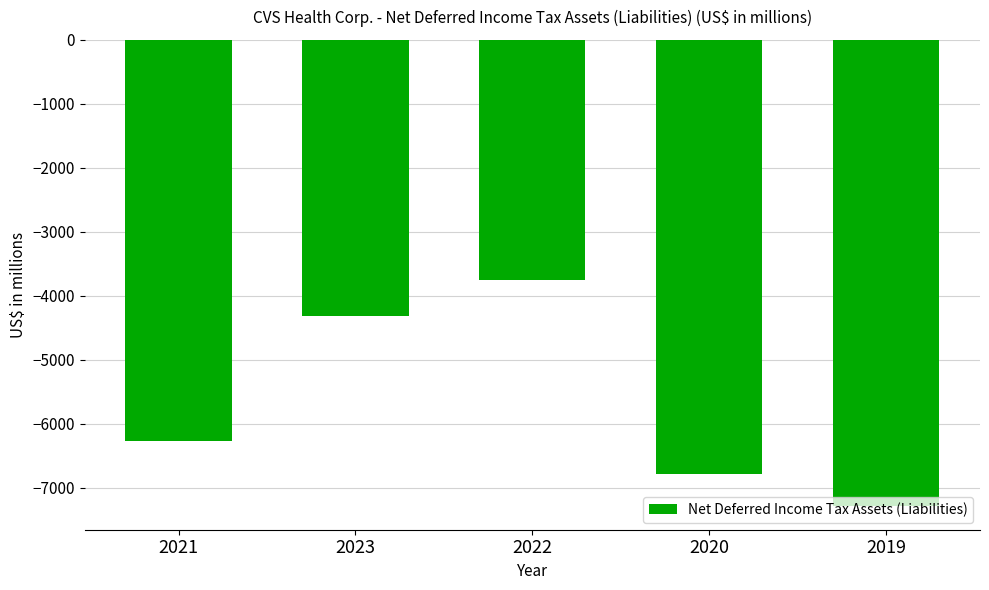

Does the chart contain any negative values?

Yes